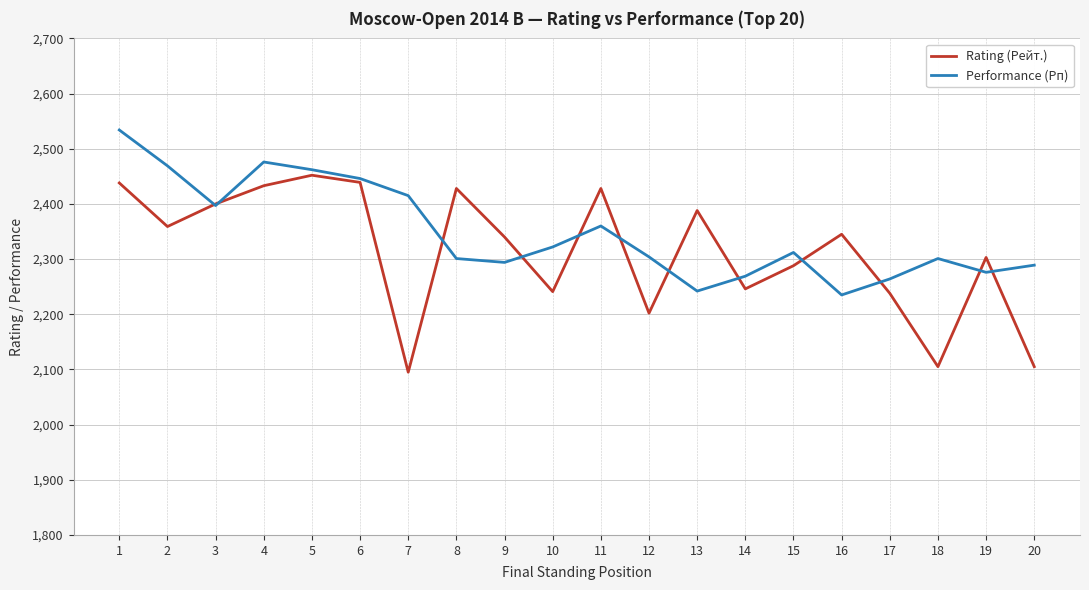

Rank the series by their average value, from highest to lowest.

Performance (Рп), Rating (Рейт.)